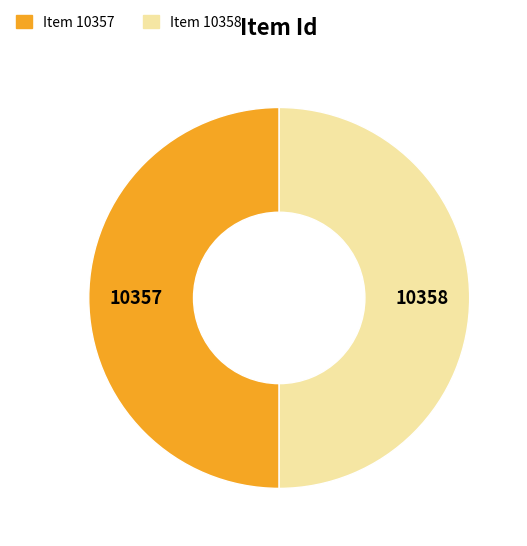

Is it true that Item 10357 is 41% of the pie?

False